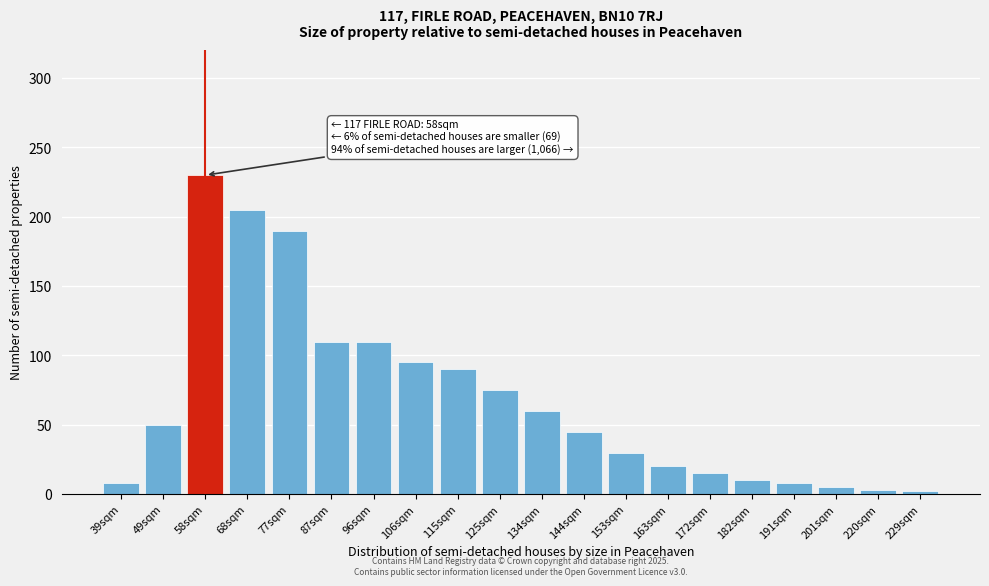

What is the label of the 7th bar from the left?

96sqm